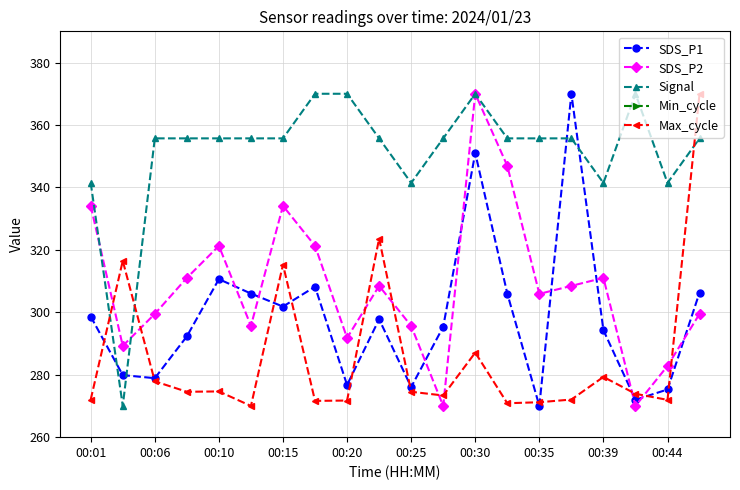

List the series in order of their peak value, lowest first.

Min_cycle, SDS_P1, SDS_P2, Signal, Max_cycle